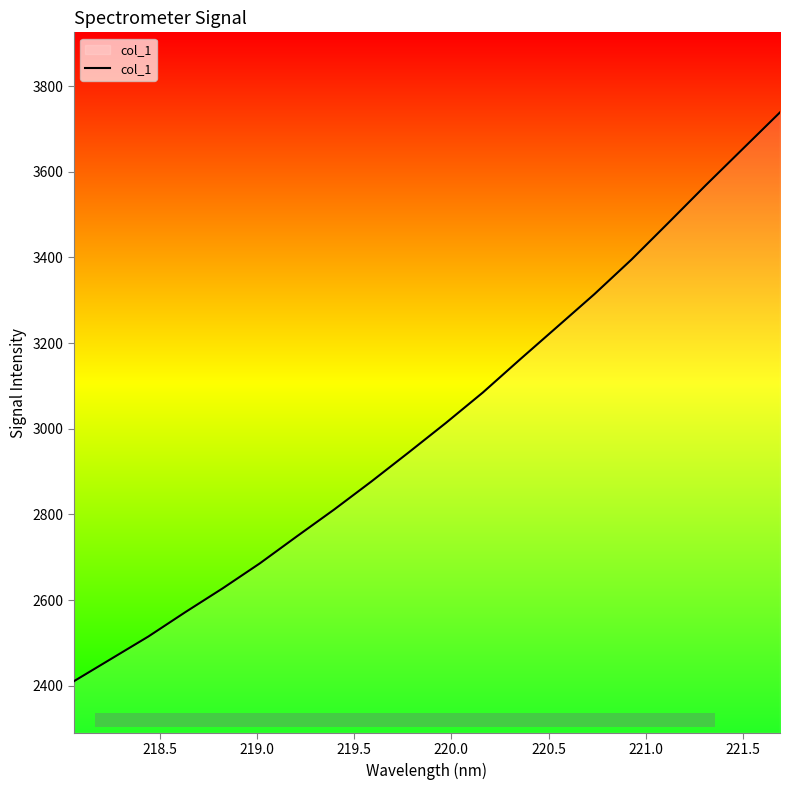

What is the difference between the maximum and minimum values?

1328.2